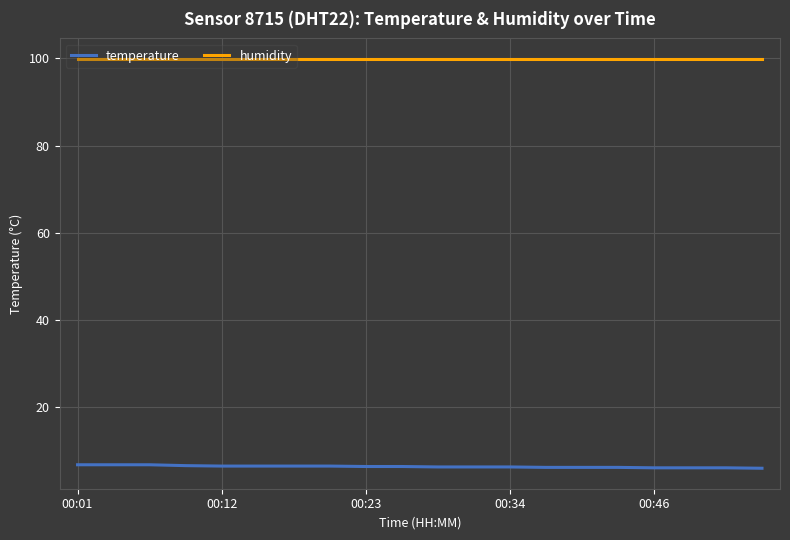

Which series has the largest total across all categories?

humidity